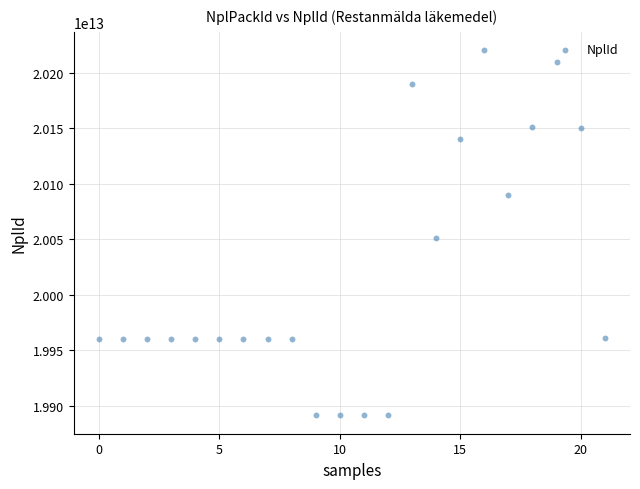

What Y value in the scatter plot is closest to 20055914500014?

20051228000017